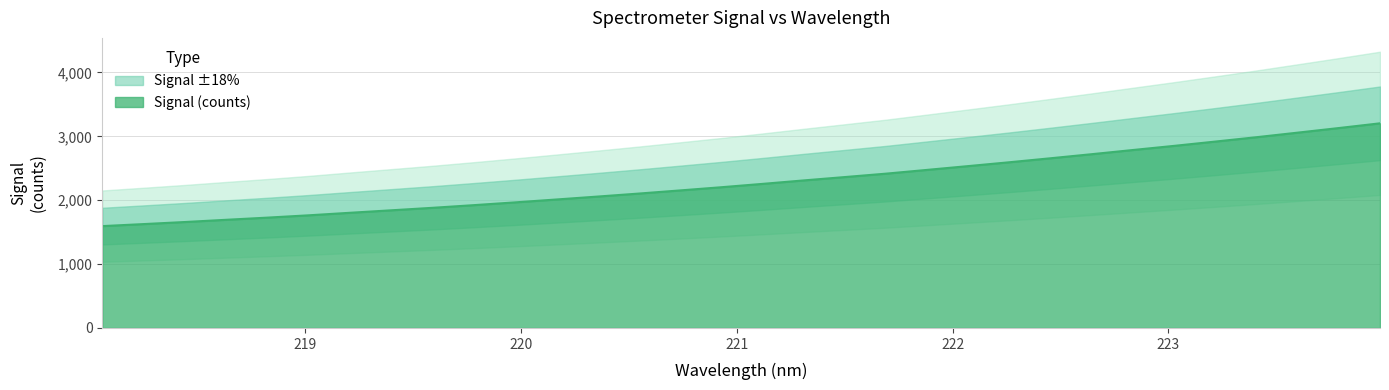

What is the sum of the values at 223.0264 and 218.442?

4509.6